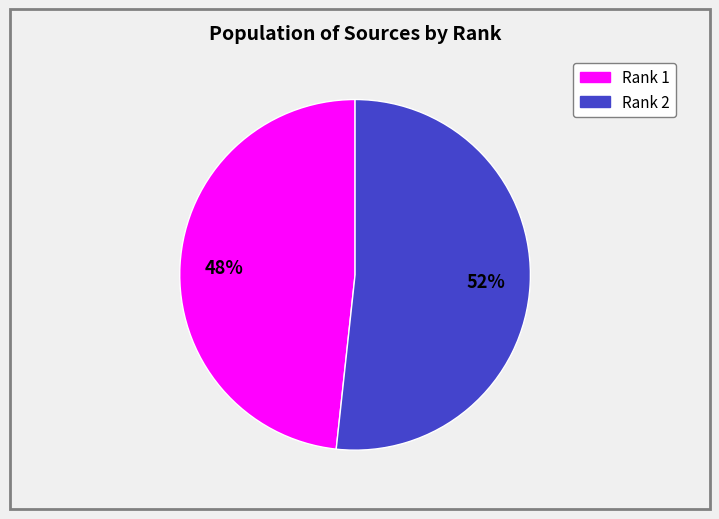

Is there a majority slice in this chart?

Yes